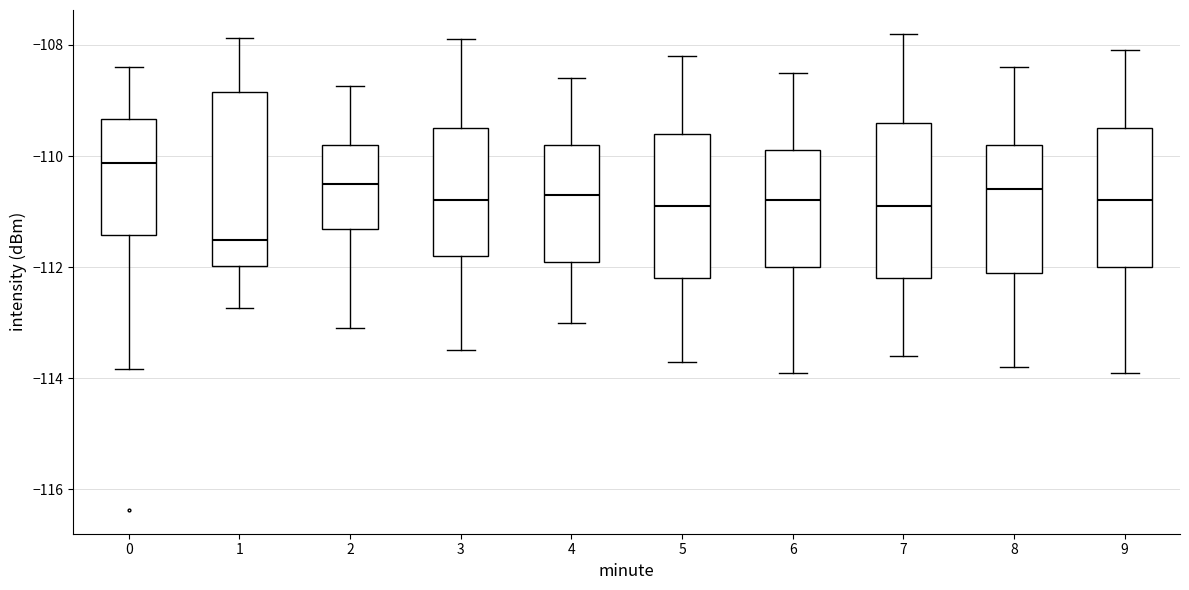

Which box's median line is the lowest?

1